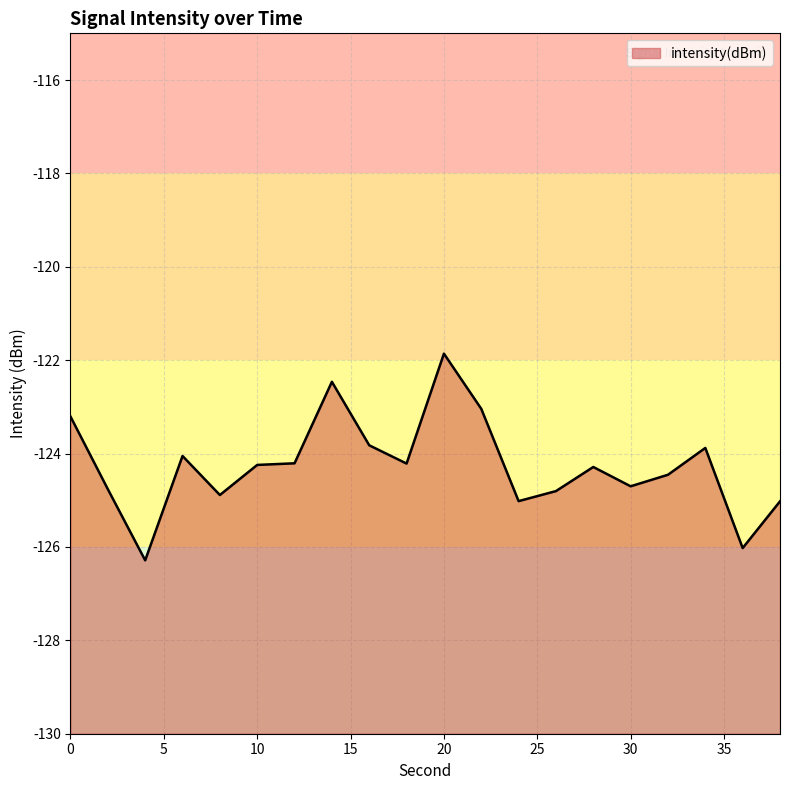

Rank the categories by value from highest to lowest.

20, 14, 22, 0, 16, 34, 6, 12, 18, 10, 28, 32, 30, 2, 26, 8, 24, 38, 36, 4